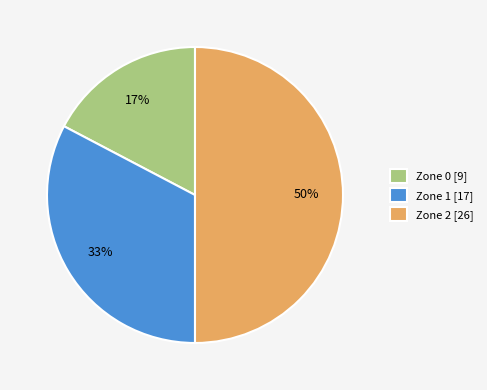

How many slices are in this pie chart?

3